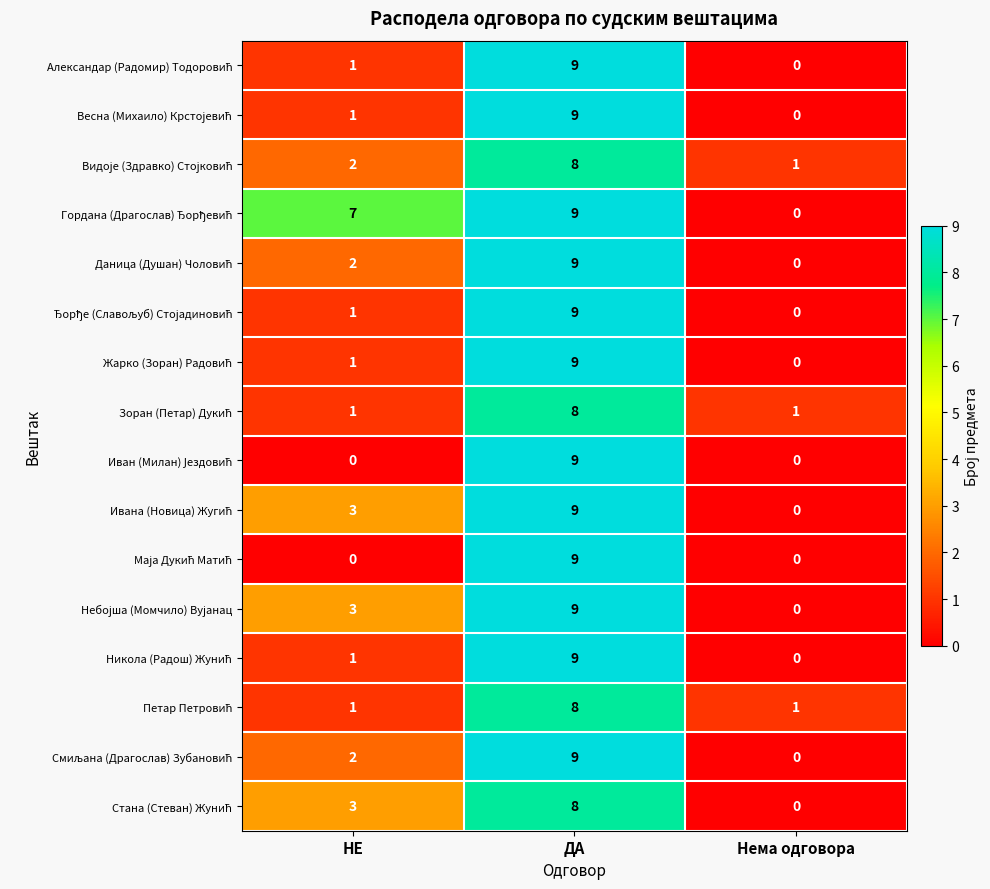

What is the total value across all series at ДА?

140